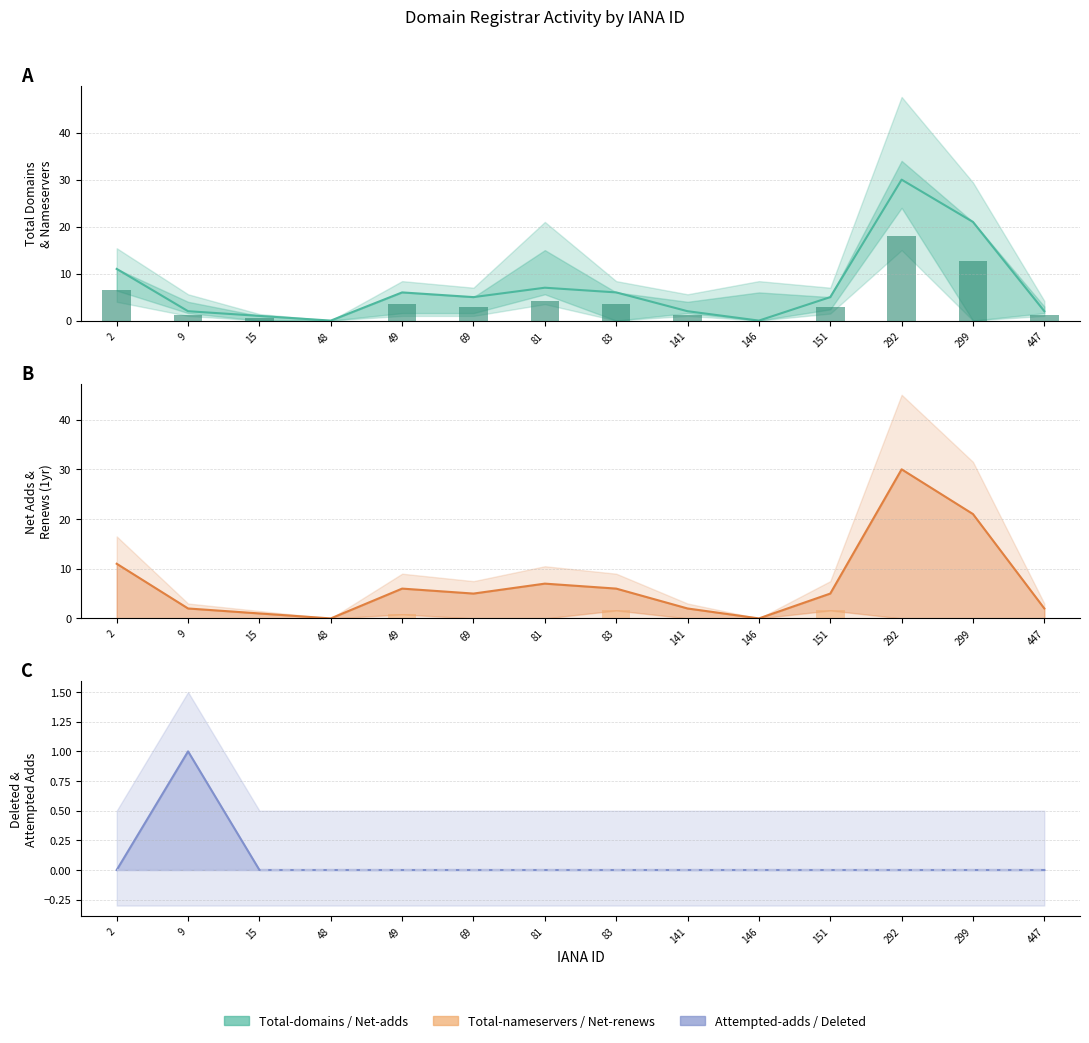

The value of total-nameservers at 292 is 18.0. True or false?

True